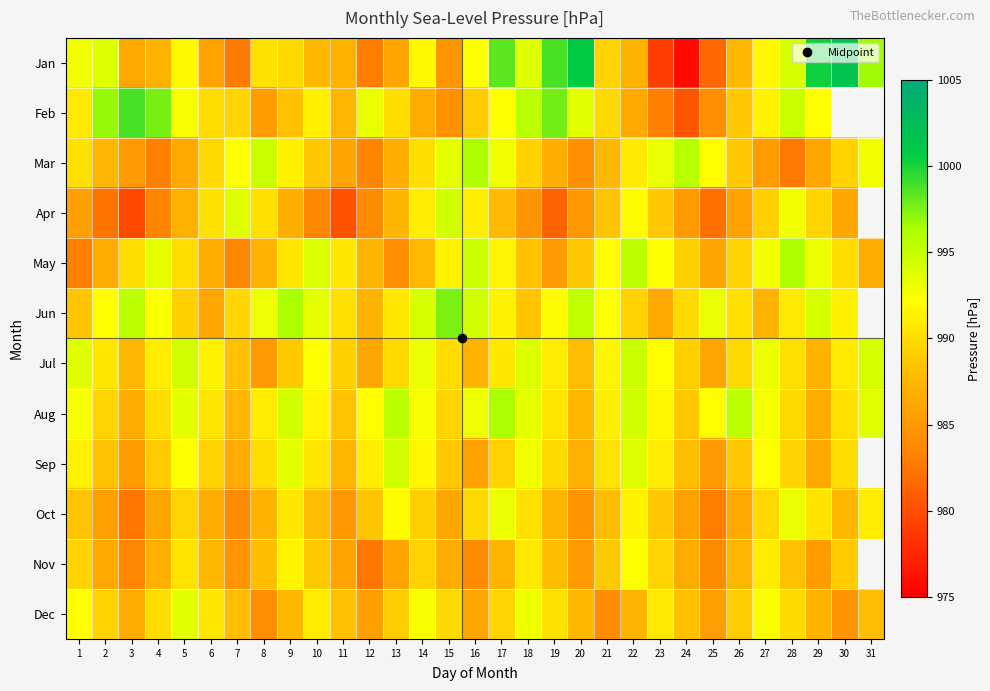

What is the approximate value of Apr at 10?

983.5